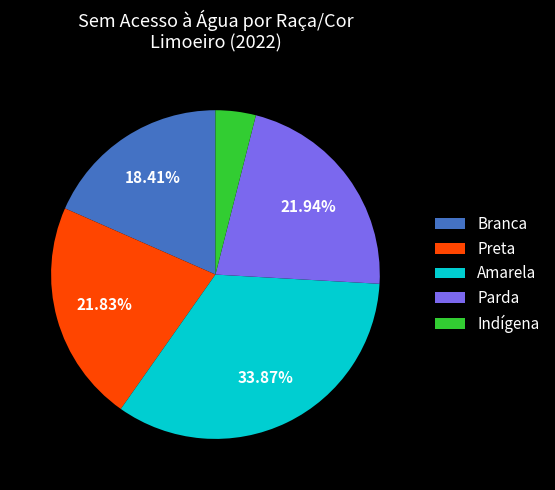

What is the ratio of the value at Branca to the value at Amarela?

0.5